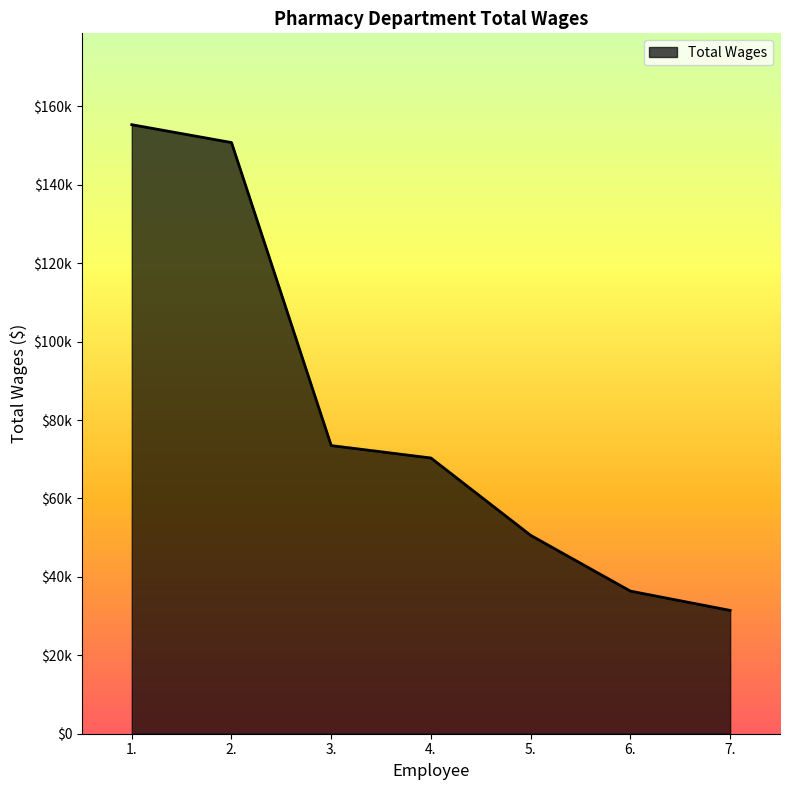

What is the change in value from 5. to 7.?

-19140